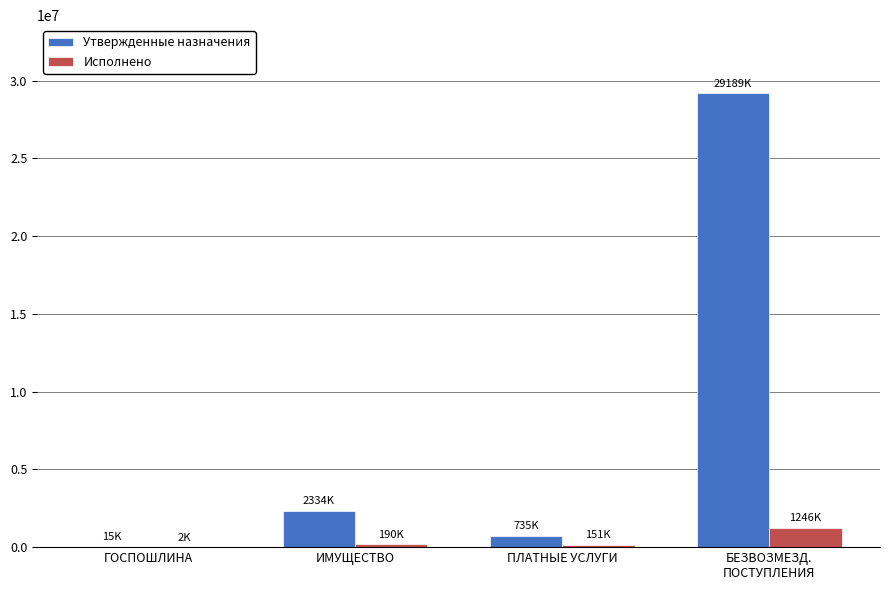

What is the difference between the Исполнено values at БЕЗВОЗМЕЗД.
ПОСТУПЛЕНИЯ and ИМУЩЕСТВО?

1055822.5